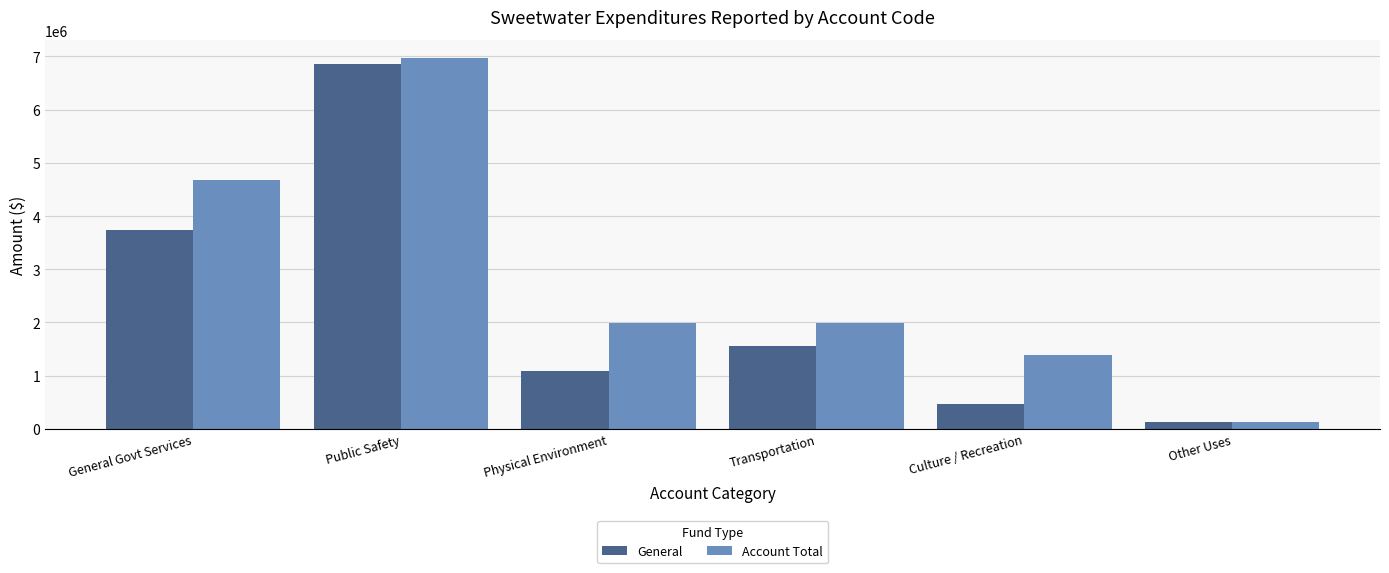

Which series has the largest range (max minus min)?

Account Total